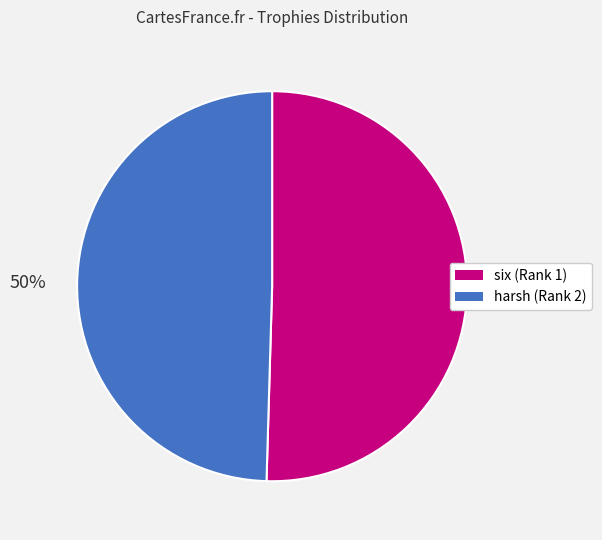

Is the sum of harsh (Rank 2) and six (Rank 1) greater than half?

Yes